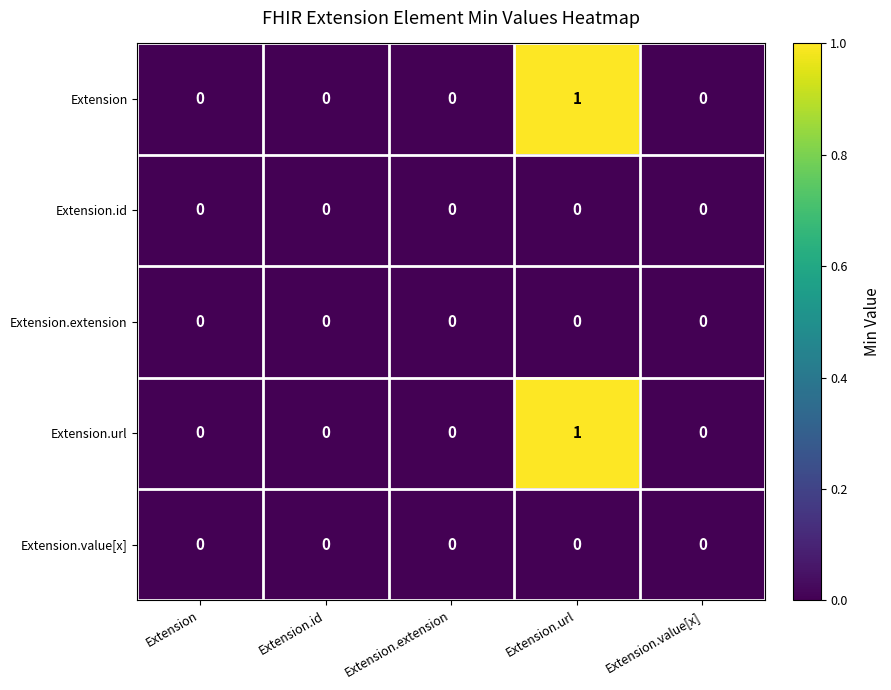

Reading left to right, extract all data points from this chart.

Extension: Extension=0	Extension.id=0	Extension.extension=0	Extension.url=1	Extension.value[x]=0
Extension.id: Extension=0	Extension.id=0	Extension.extension=0	Extension.url=0	Extension.value[x]=0
Extension.extension: Extension=0	Extension.id=0	Extension.extension=0	Extension.url=0	Extension.value[x]=0
Extension.url: Extension=0	Extension.id=0	Extension.extension=0	Extension.url=1	Extension.value[x]=0
Extension.value[x]: Extension=0	Extension.id=0	Extension.extension=0	Extension.url=0	Extension.value[x]=0